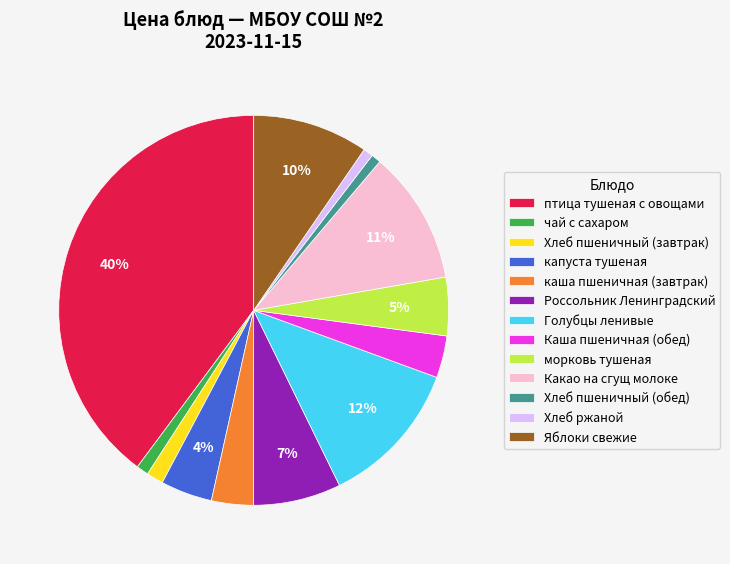

Between капуста тушеная and Какао на сгущ молоке, which is larger?

Какао на сгущ молоке